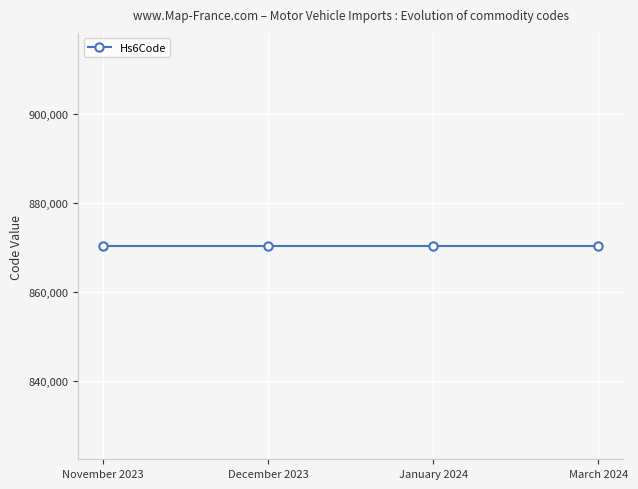

At which label does Hs6Code reach its minimum?

November 2023